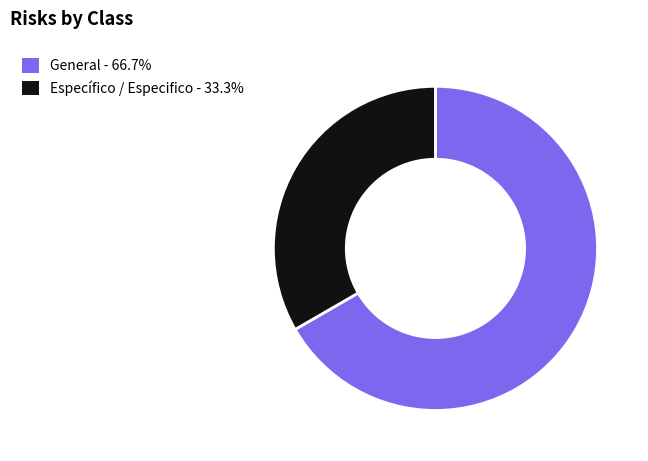

Is there a majority slice in this chart?

Yes